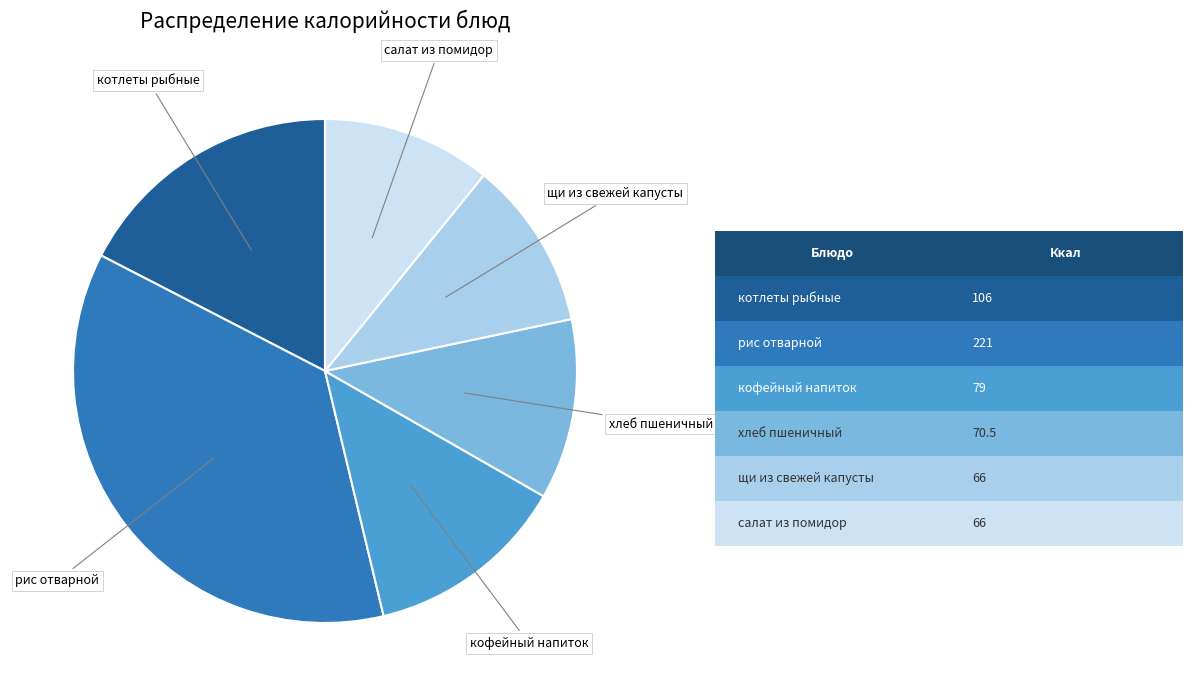

Is there any slice that represents more than half of the pie?

No